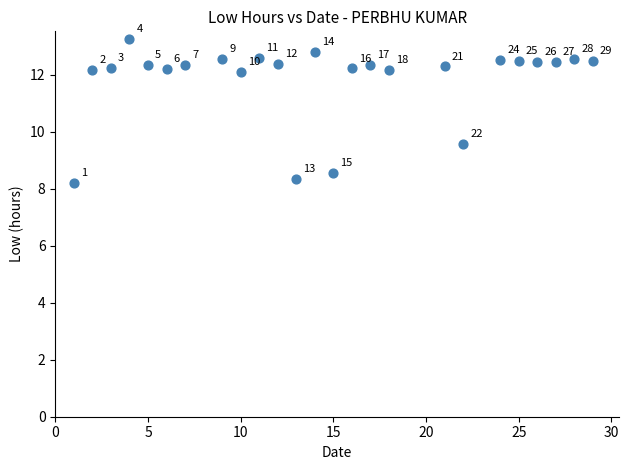

What Y value in the scatter plot is closest to 10?

9.6